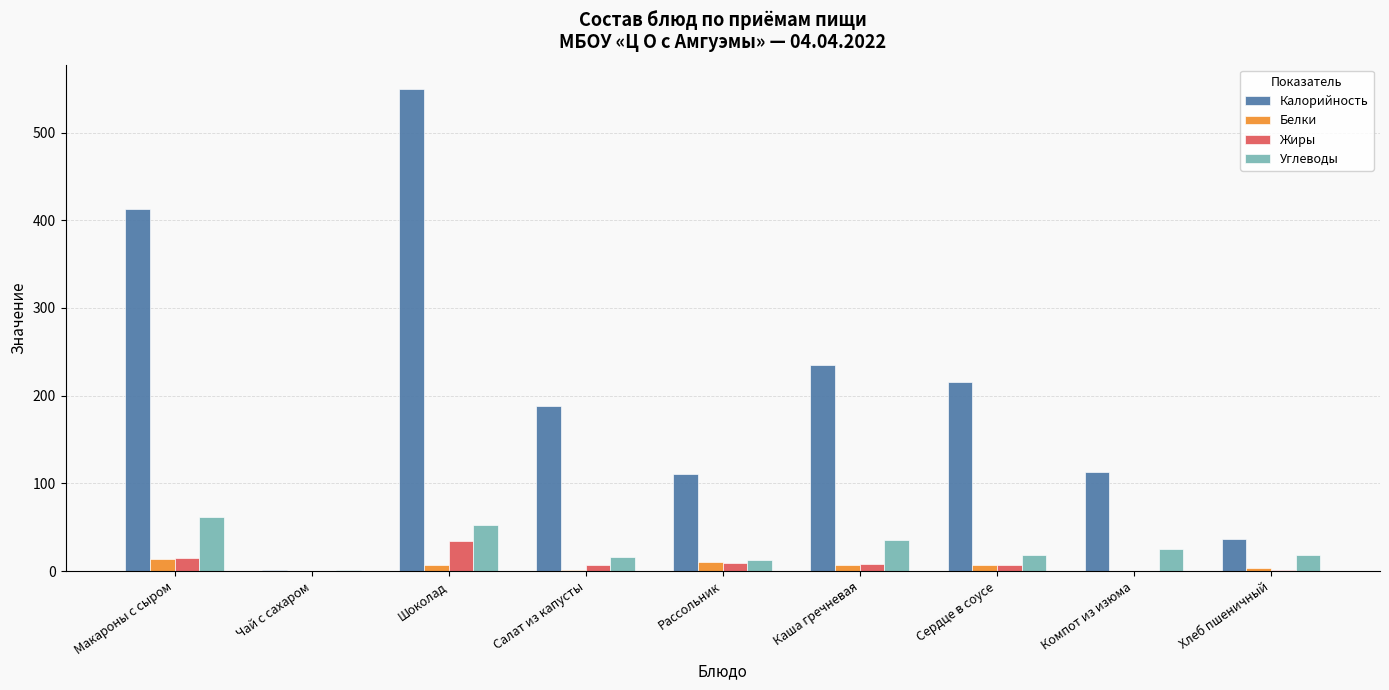

At which category is the sum across all series the highest?

Шоколад